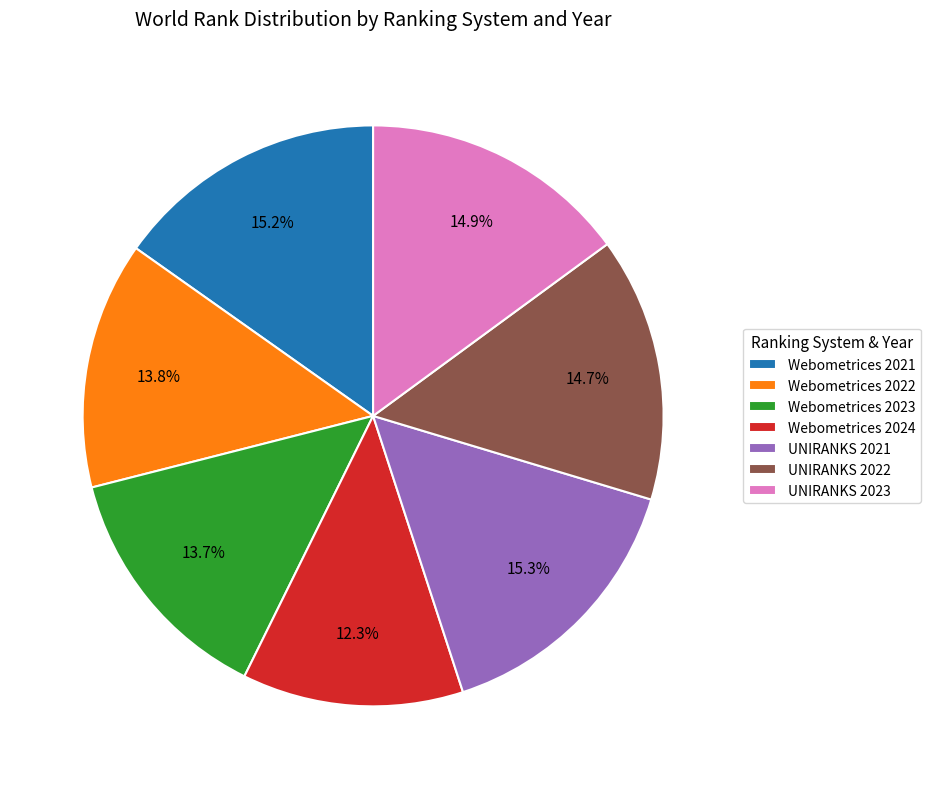

Approximately how many times larger is the value at Webometrices 2022 compared to Webometrices 2021?

0.9